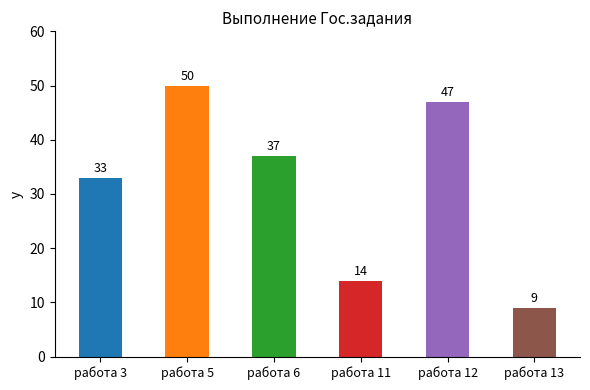

Reading left to right, transcribe all the data shown in this chart.

33	50	37	14	47	9